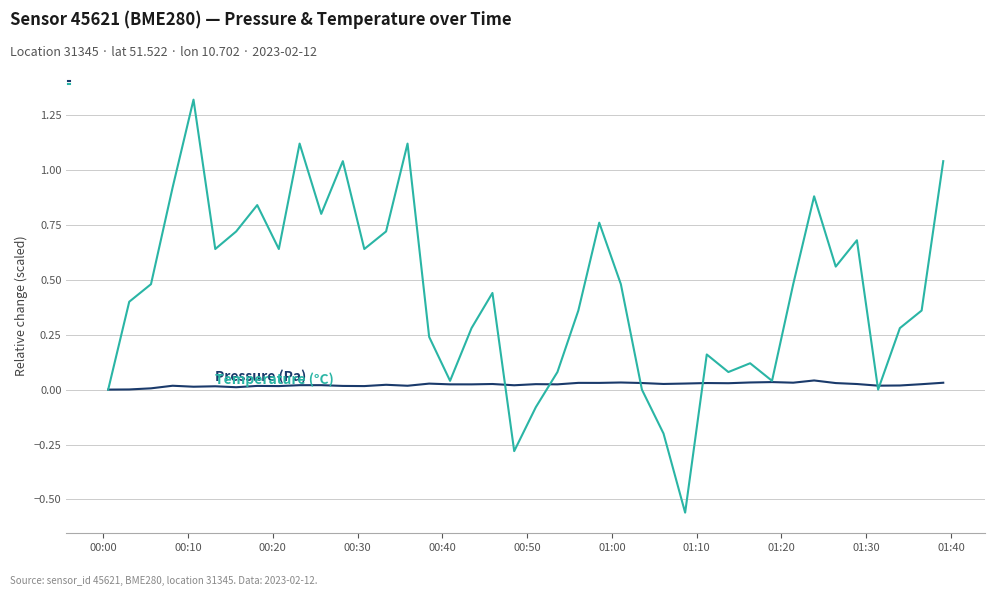

What are all the series names shown in the legend?

Pressure (Pa), Temperature (°C)